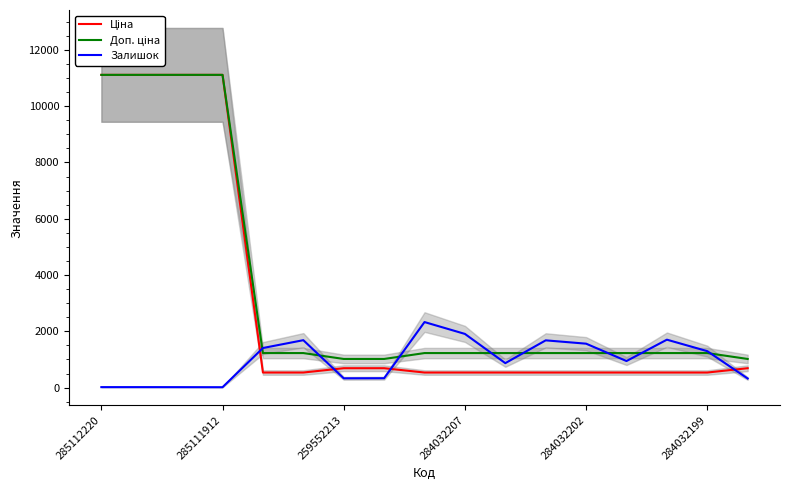

True or false: Доп. ціна and Ціна intersect in this chart.

False